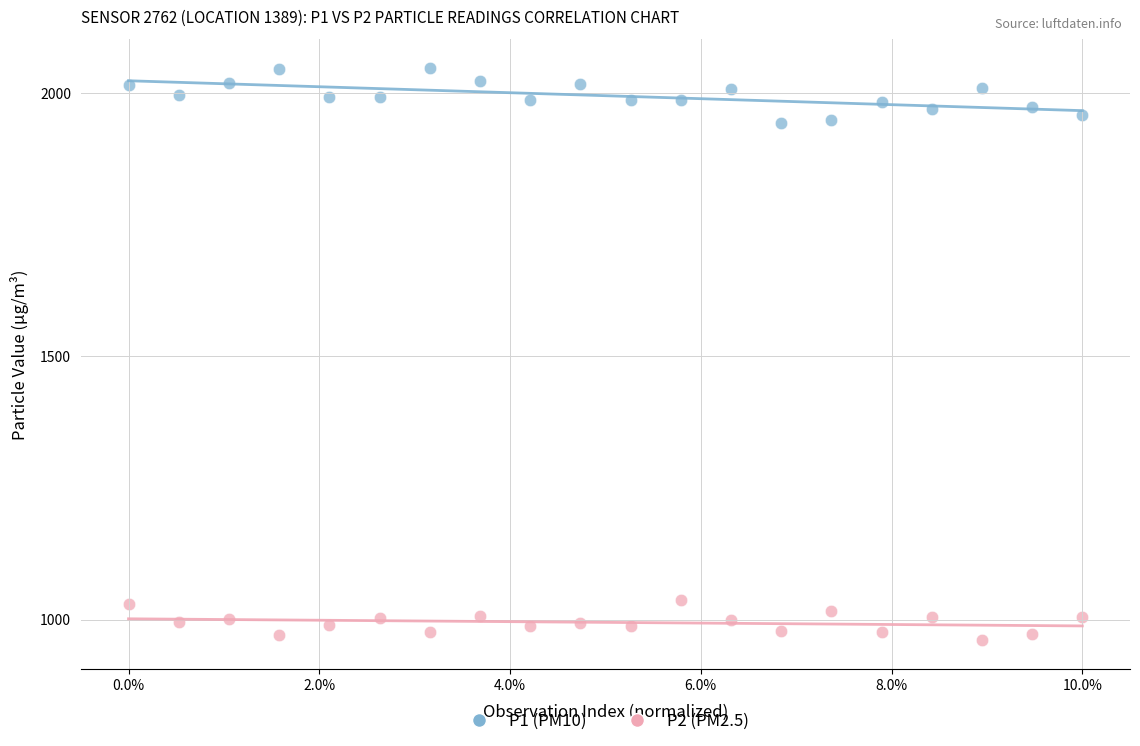

Which series reaches the minimum Y coordinate?

P2 (PM2.5)